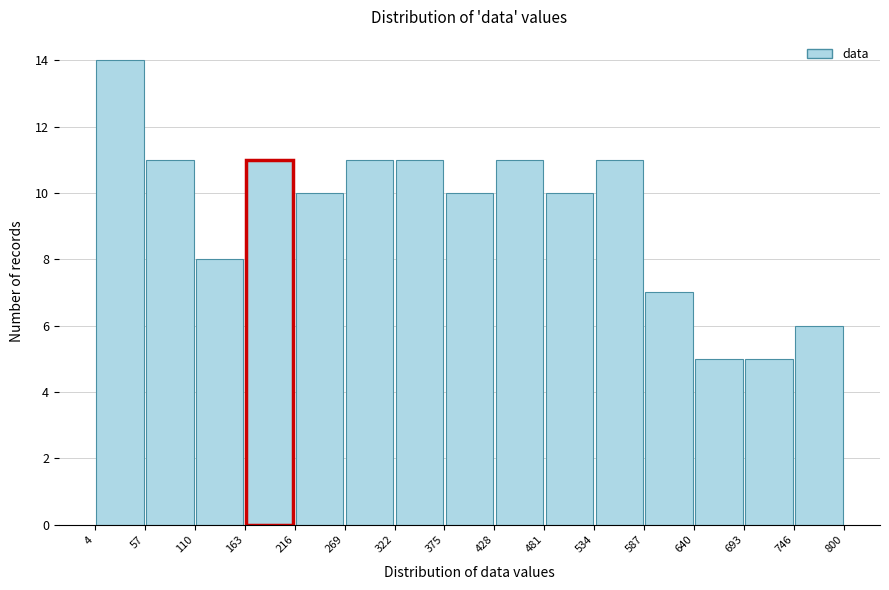

Reading left to right, list every bar in this chart as the range it spans on the x-axis followed by its height. The values are not printed on the chart, so give them approximately, as read against the axis.

4 to 57: 14
57 to 110: 11
110 to 163: 8
163 to 216: 11
216 to 269: 10
269 to 322: 11
322 to 375: 11
375 to 428: 10
428 to 481: 11
481 to 534: 10
534 to 587: 11
587 to 640: 7
640 to 693: 5
693 to 746: 5
746 to 800: 6